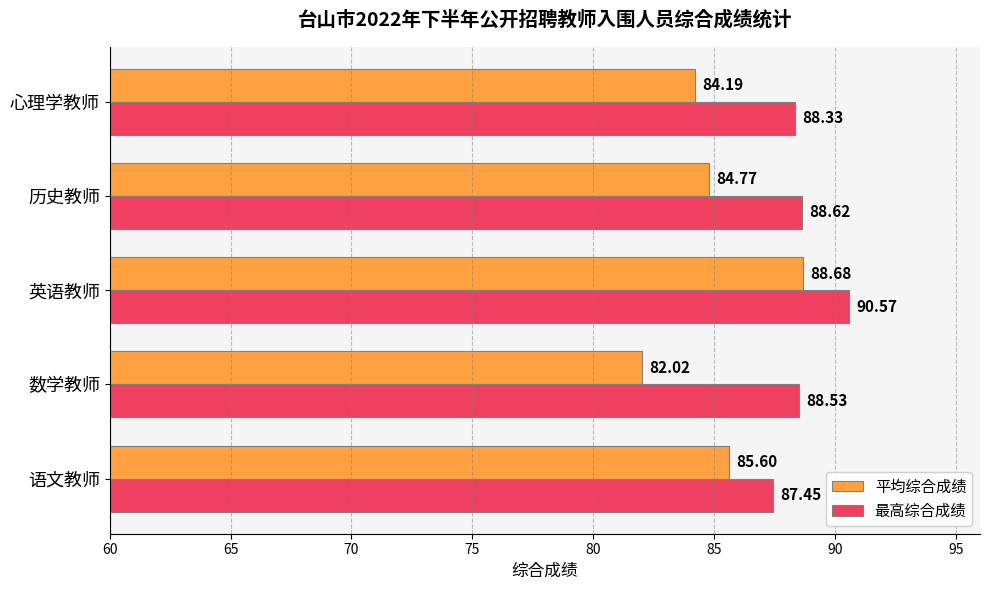

At how many categories does at least one series exceed 83?

5